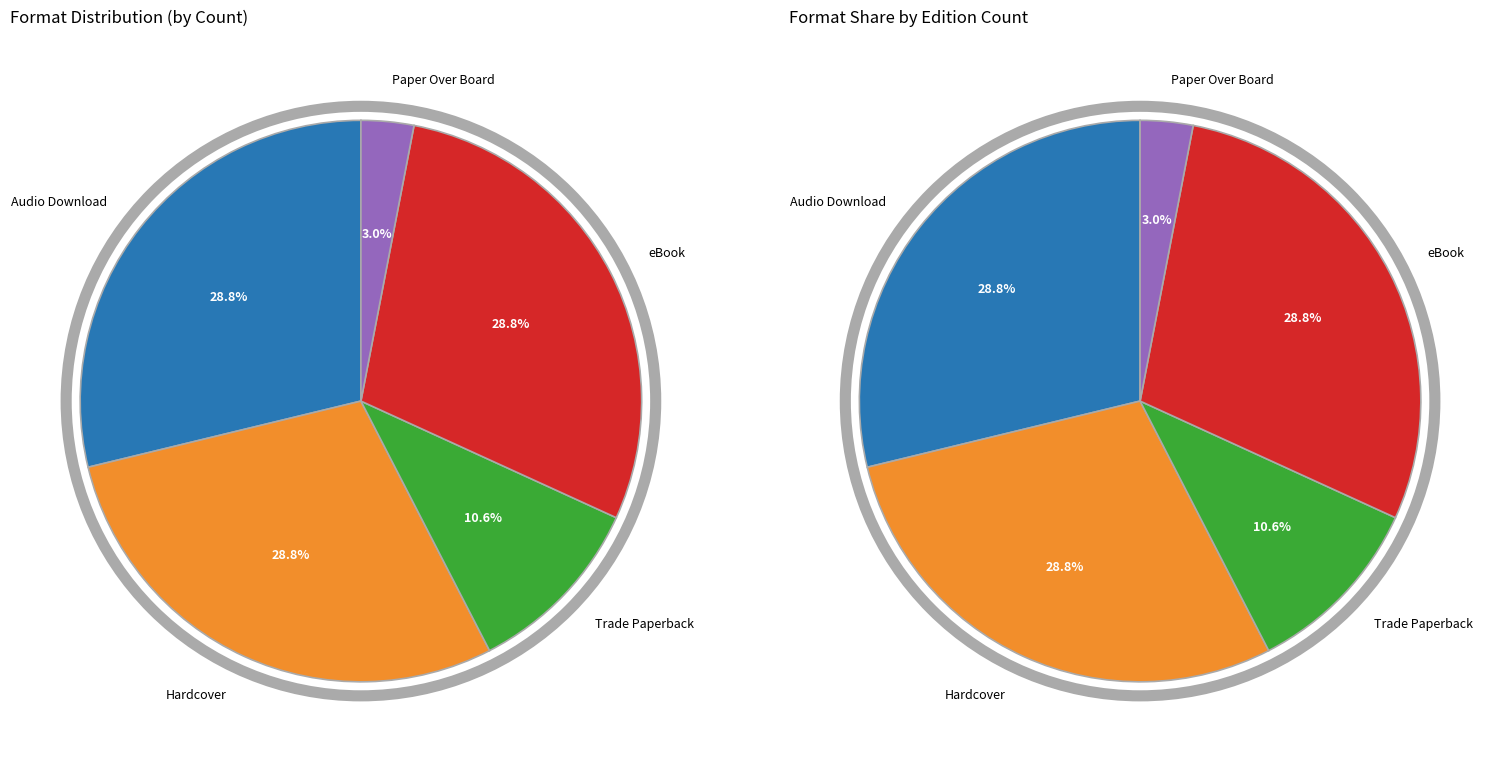

Does any single category account for the majority?

No